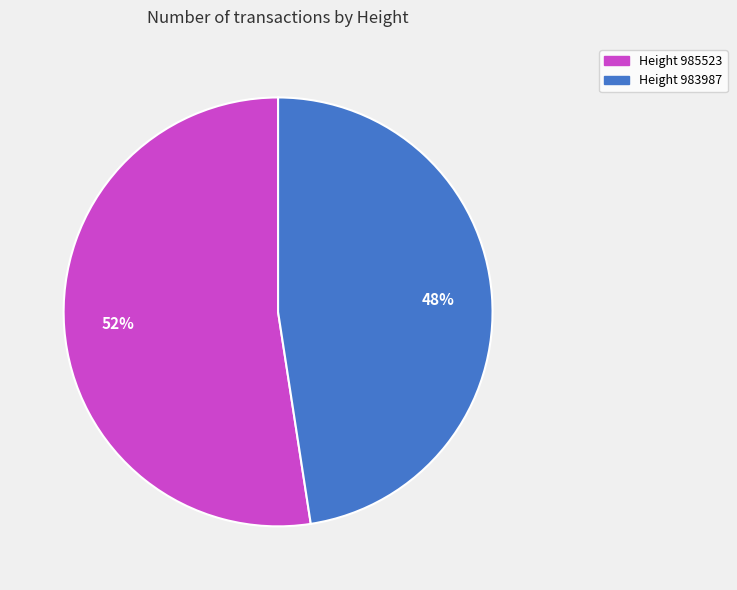

To the nearest percent, what portion does Height 985523 represent?

52%